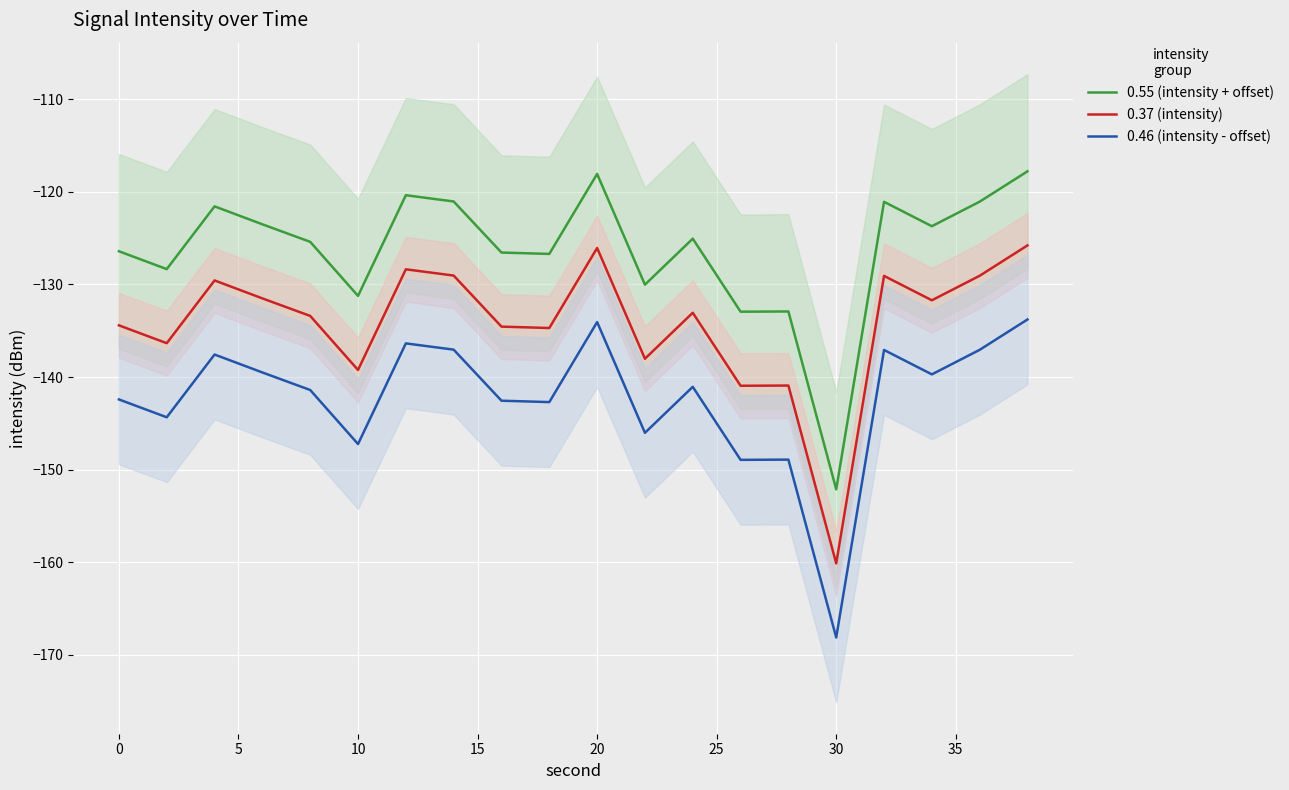

What is the smallest value displayed?

-168.1